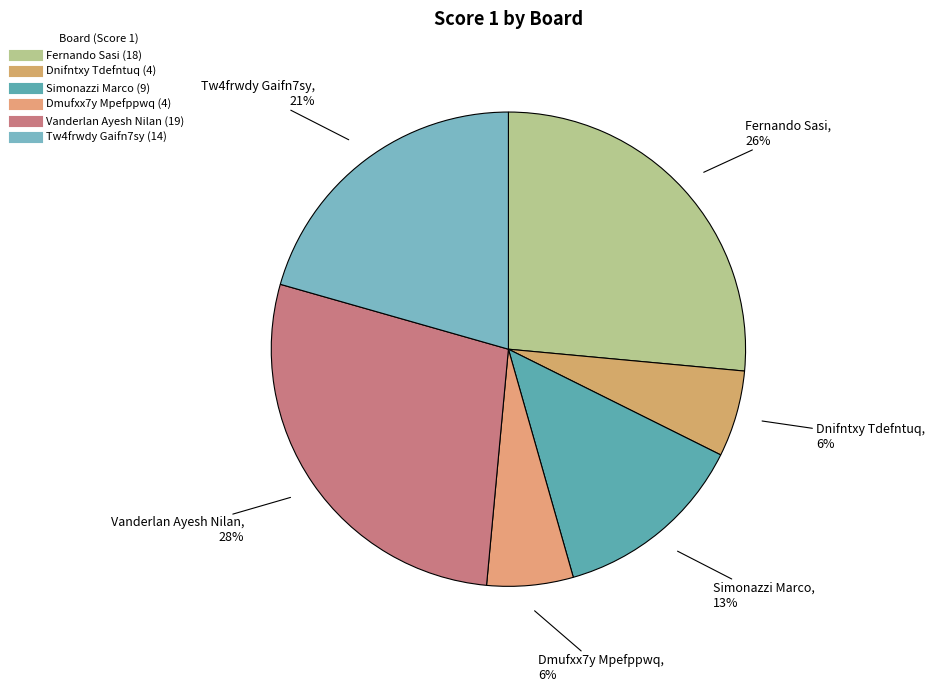

How many segments does this pie chart have?

6